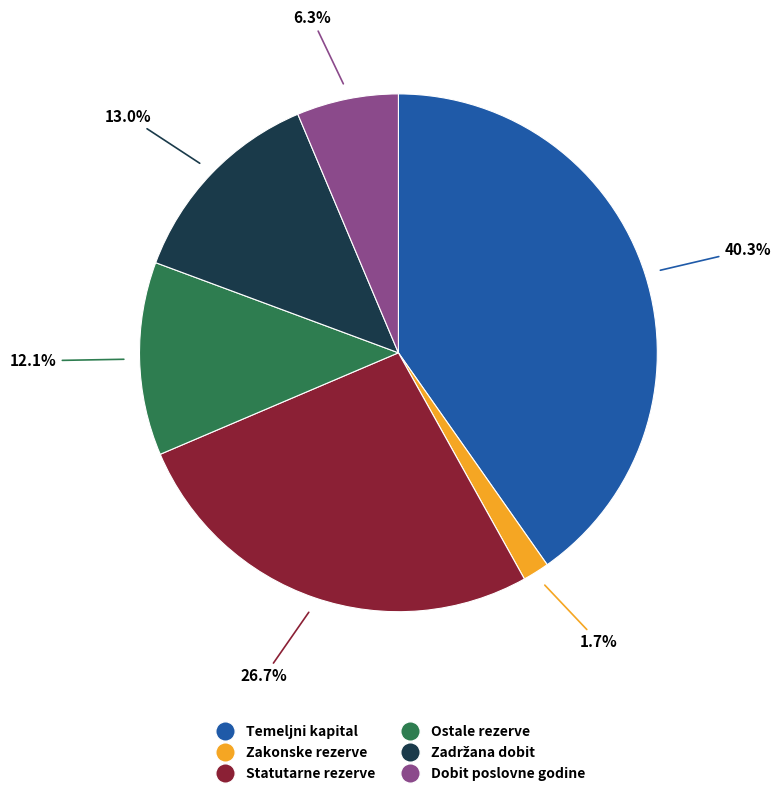

Is there a majority slice in this chart?

No